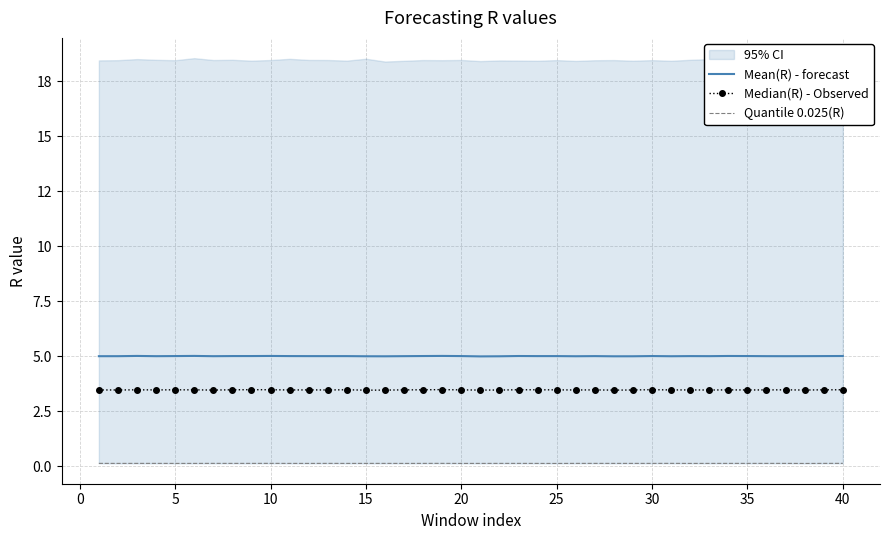

How many categories are shown in the chart?

40